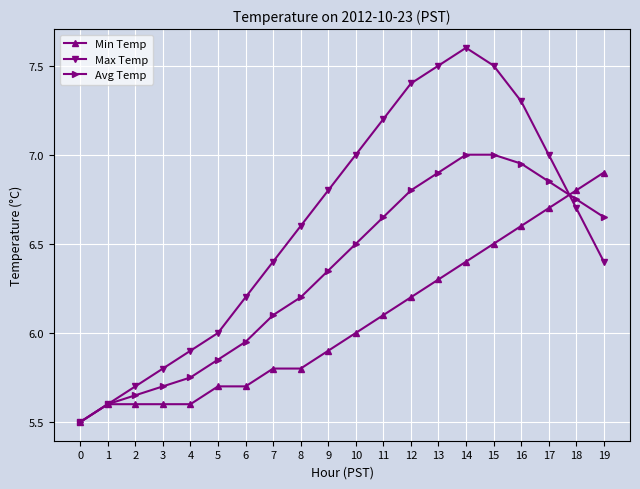

What is the total value across all series at 3?

17.1